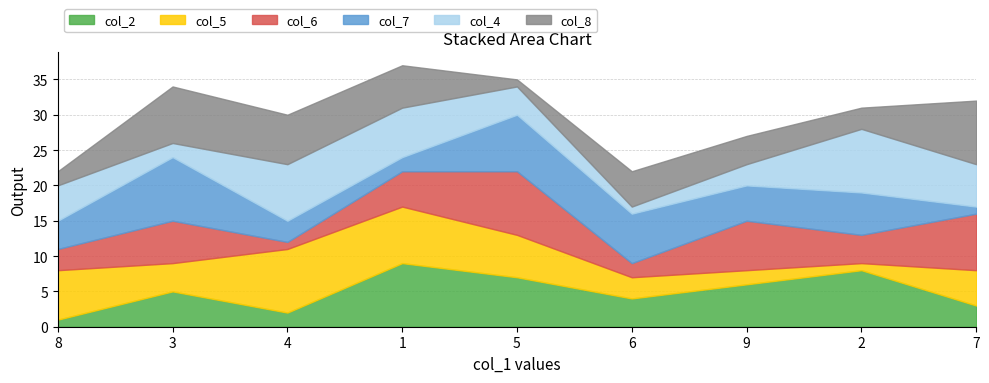

What is the total value across all series at 7?

32